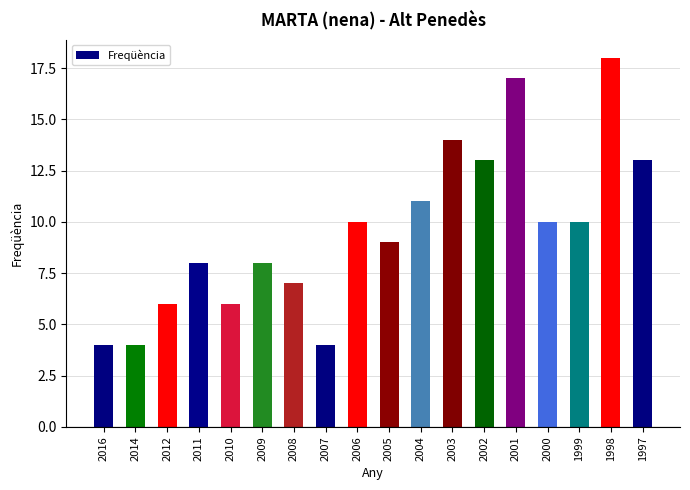

What is the difference between the values at 2016 and 2004?

7